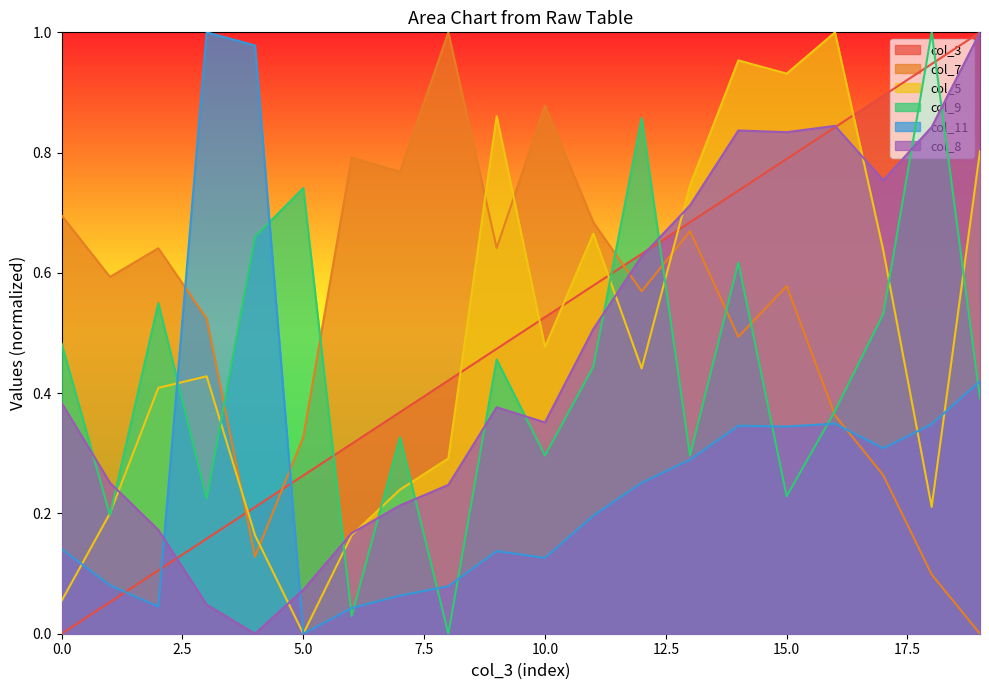

At which category does col_11 reach its first local valley?

2